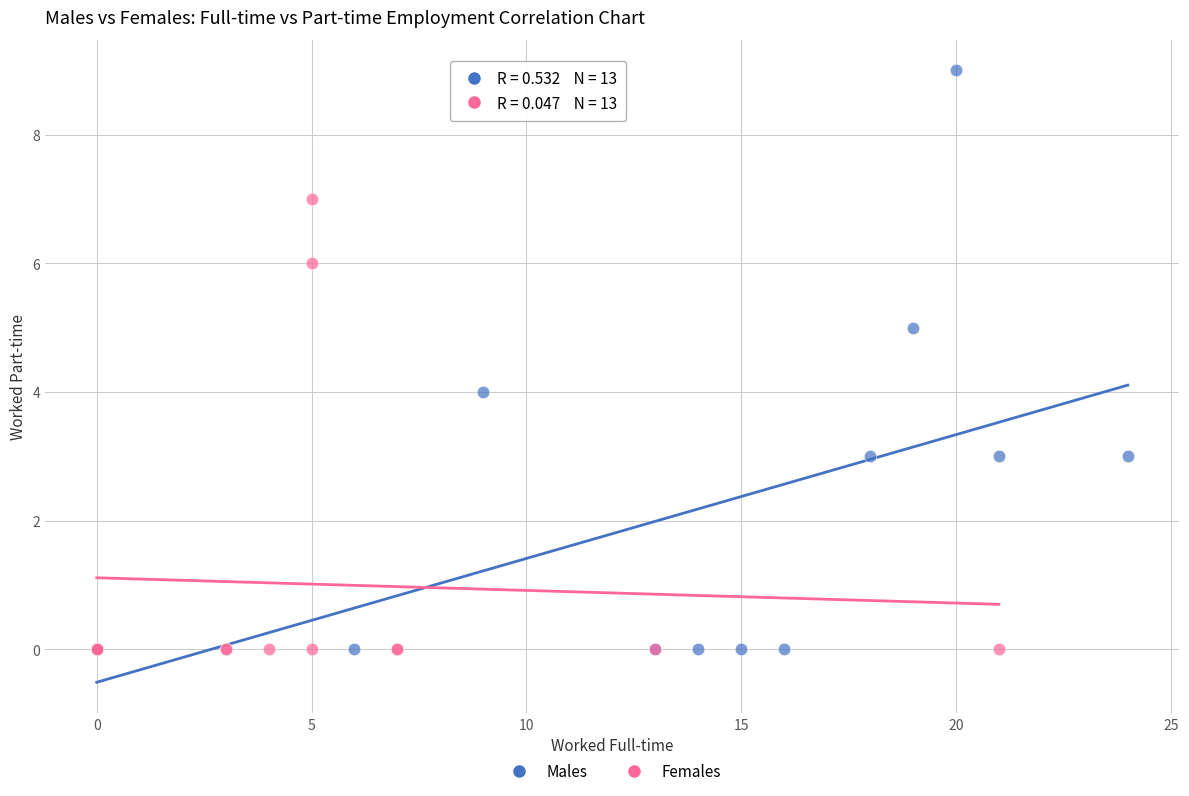

Which series has the widest spread of Y values?

Males